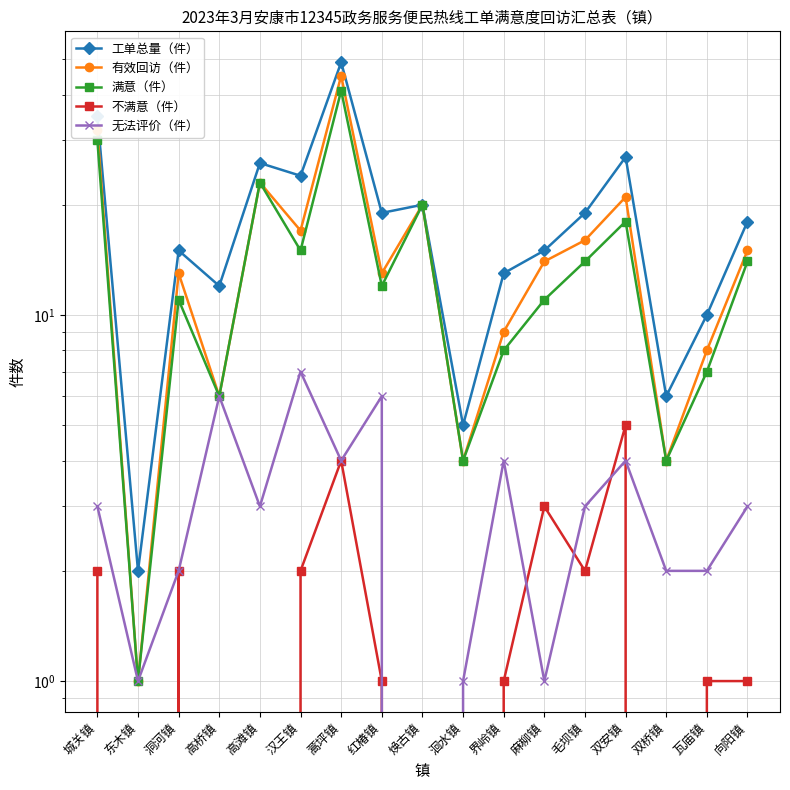

Rank the series at 毛坝镇 from lowest to highest value.

不满意（件）, 无法评价（件）, 满意（件）, 有效回访（件）, 工单总量（件）